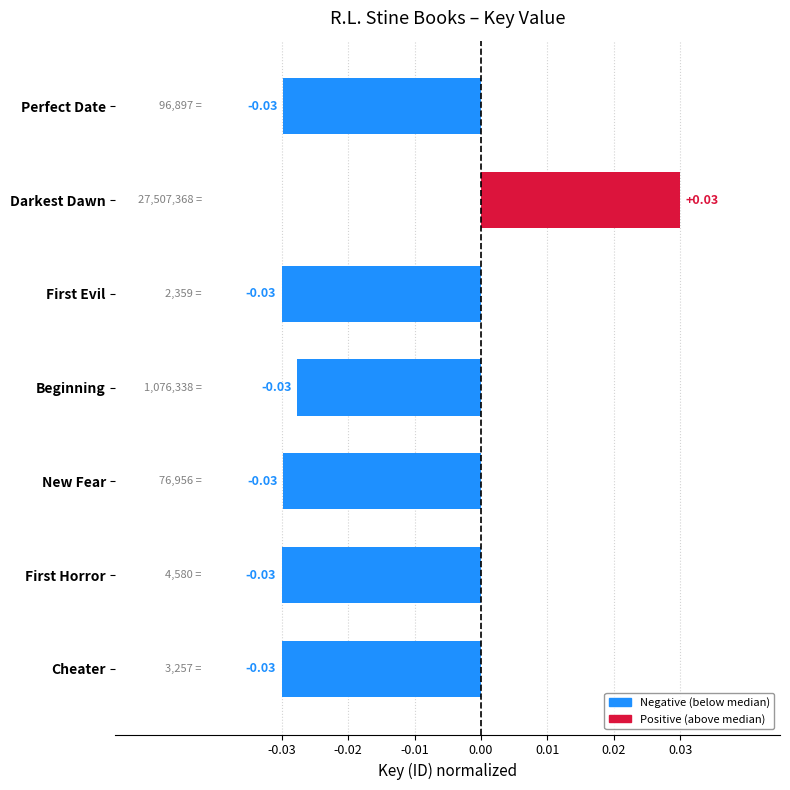

What is the label of the 1st bar from the top?

Perfect Date